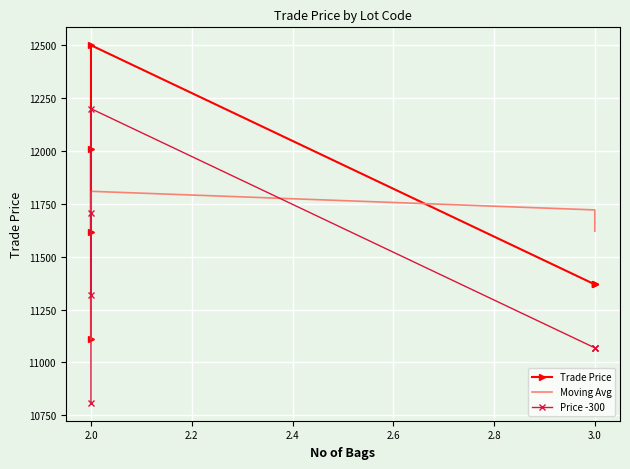

How many values in the Trade Price series exceed 11369?

3